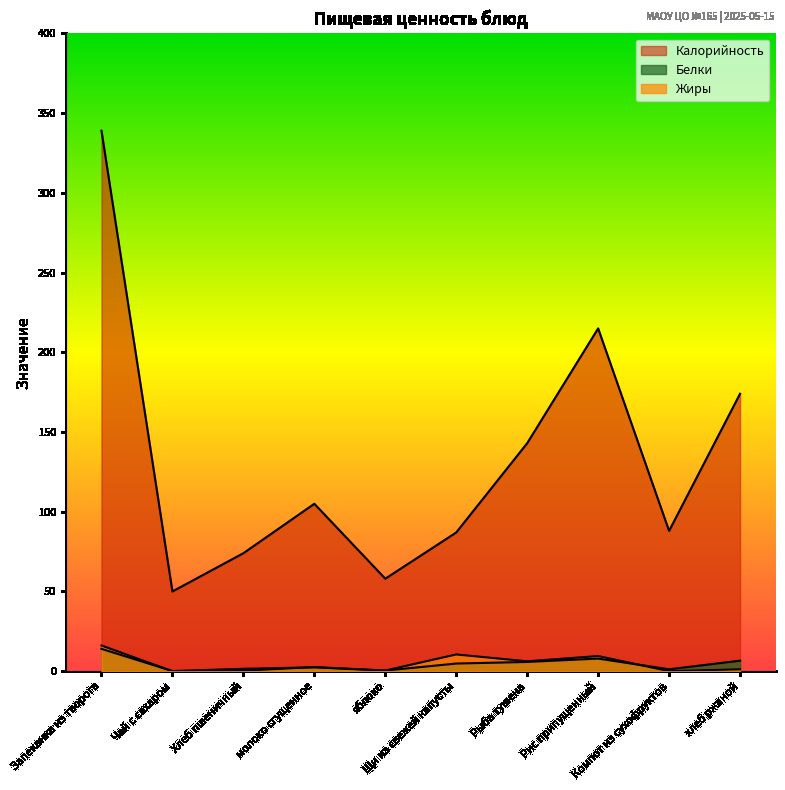

Reading left to right, extract all data points from this chart.

Калорийность: 339.0	50.0	74.0	105.0	58.0	87.0	143.0	215.0	88.0	174.0
Белки: 14.0	0.1	1.5	2.4	0.4	4.8	5.8	7.9	1.2	6.6
Жиры: 16.1	0.0	0.3	2.6	0.4	10.5	6.2	9.5	0.0	1.2